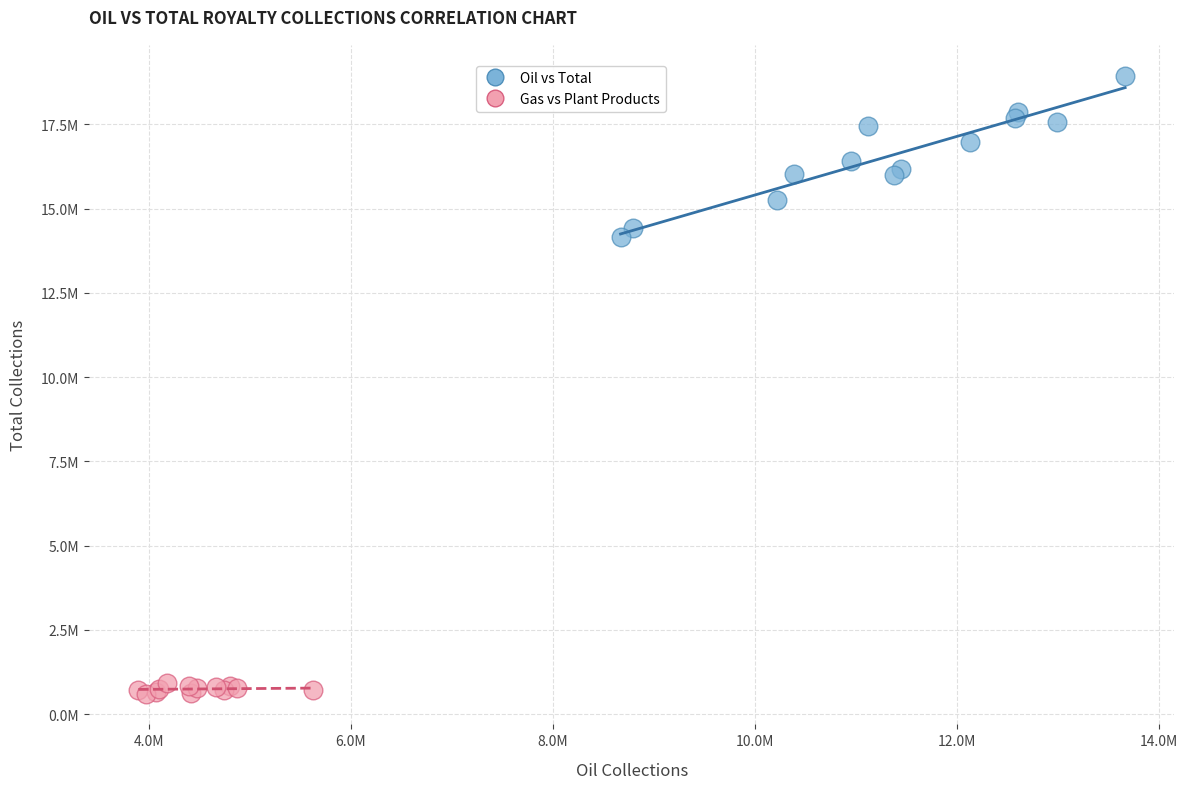

Which series contains the highest Y value?

Oil vs Total